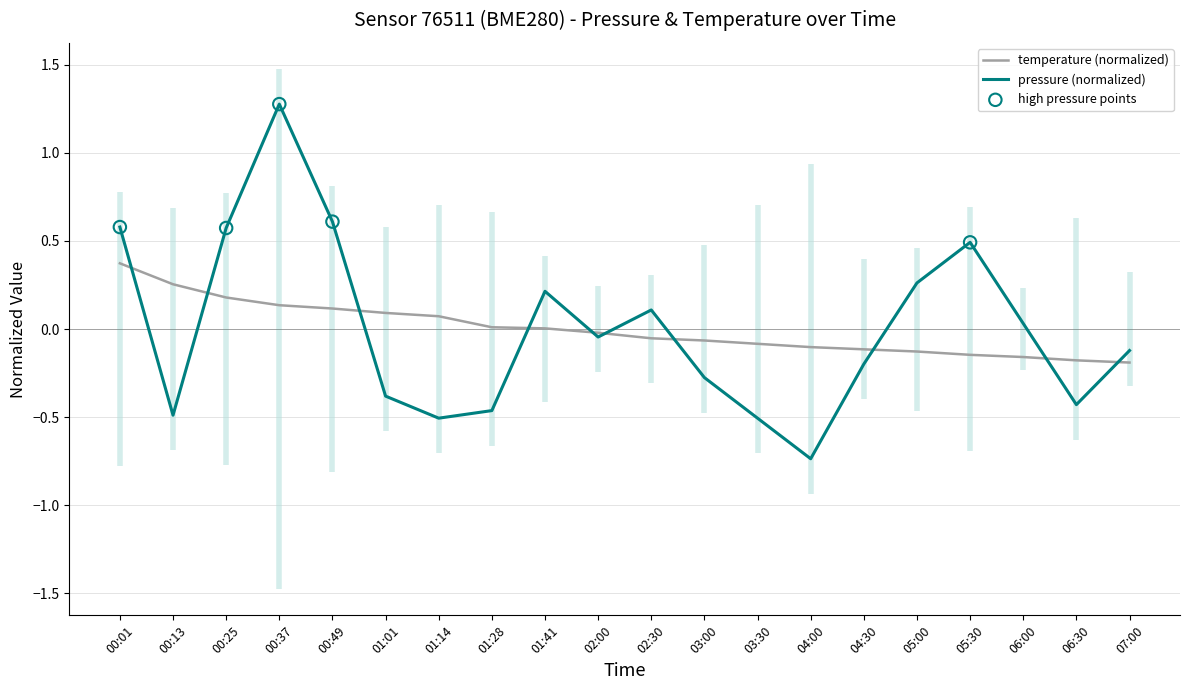

Which series contains the highest Y value?

pressure